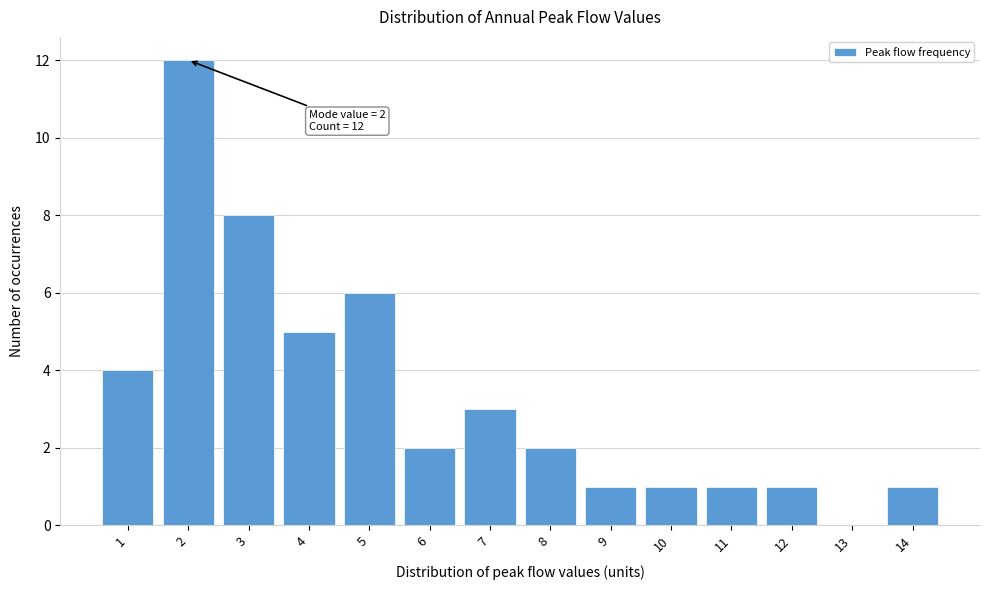

Reading left to right, what are all the values shown in this chart?

1=4	2=12	3=8	4=5	5=6	6=2	7=3	8=2	9=1	10=1	11=1	12=1	13=0	14=1